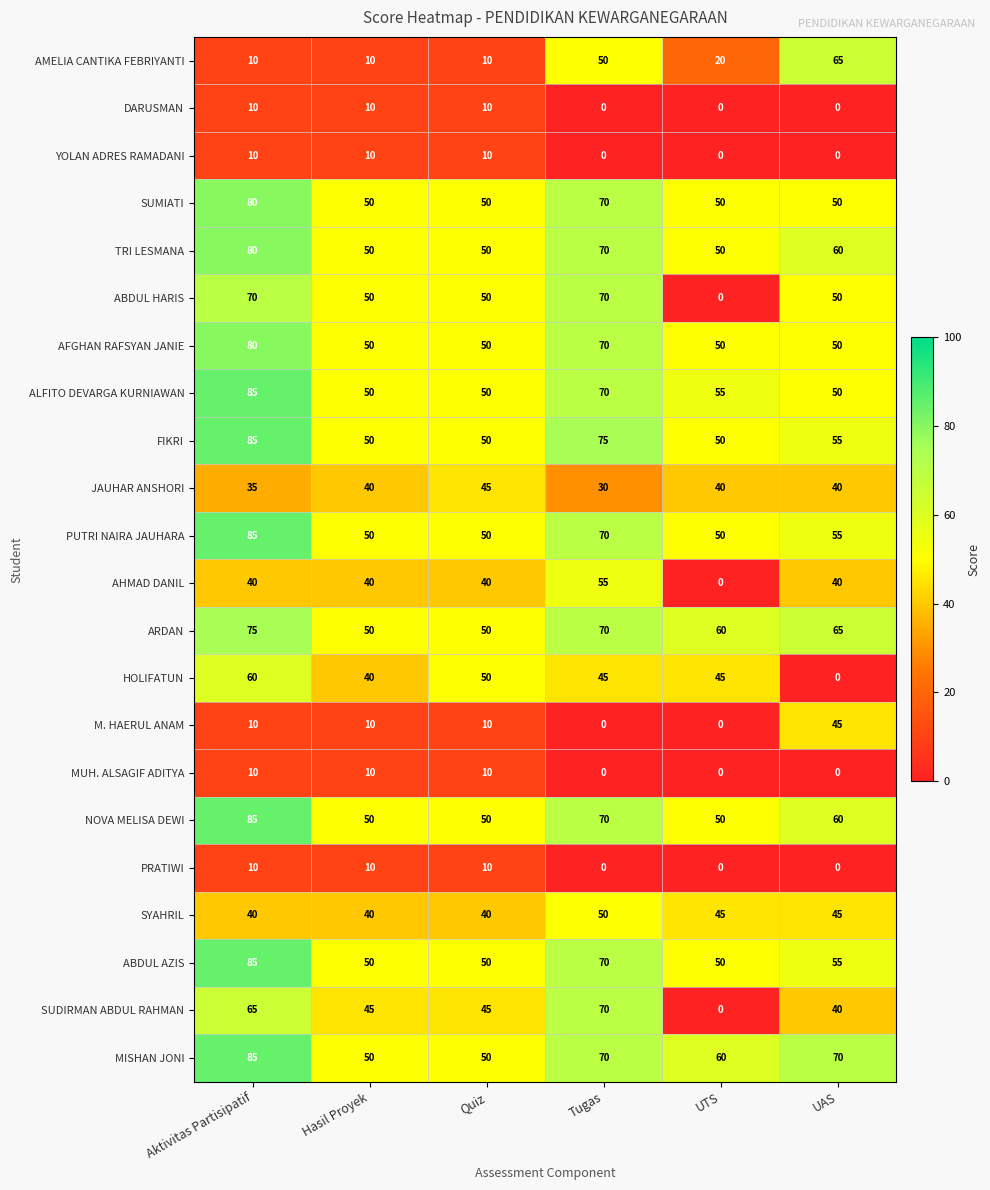

Is it true that PRATIWI equals 10 at Aktivitas Partisipatif?

True